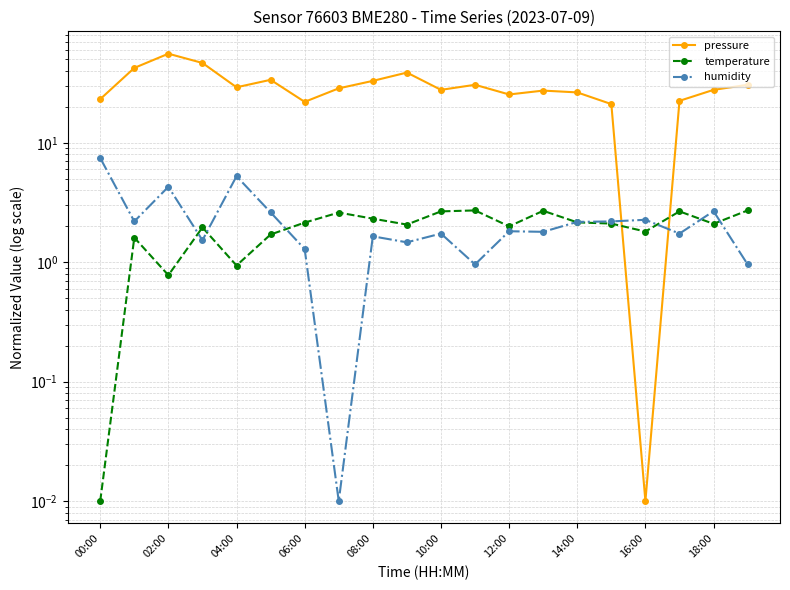

What position from the left is 10:00?

11